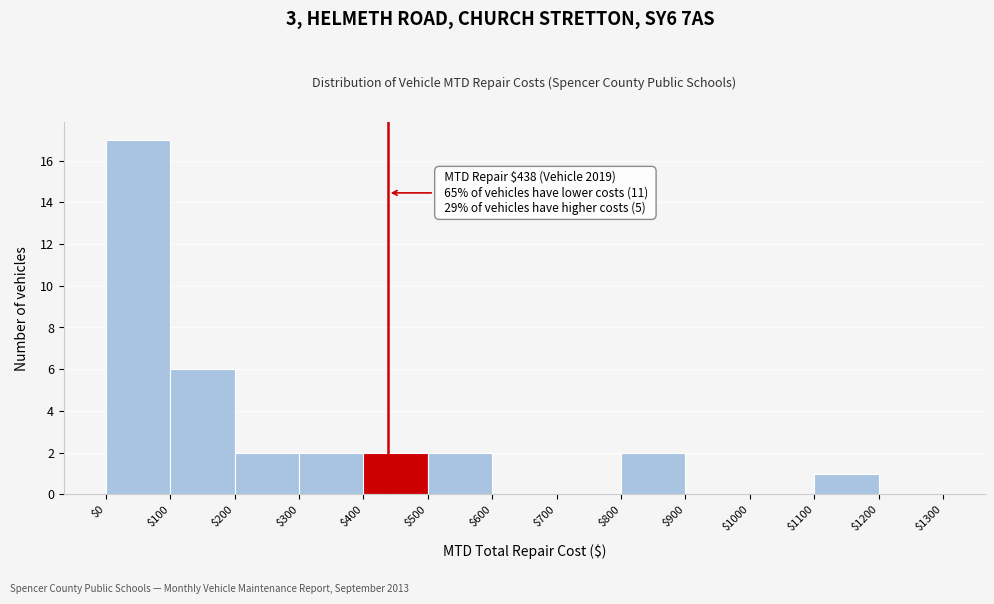

Which range on the x-axis has the tallest bar?

$0 to $100